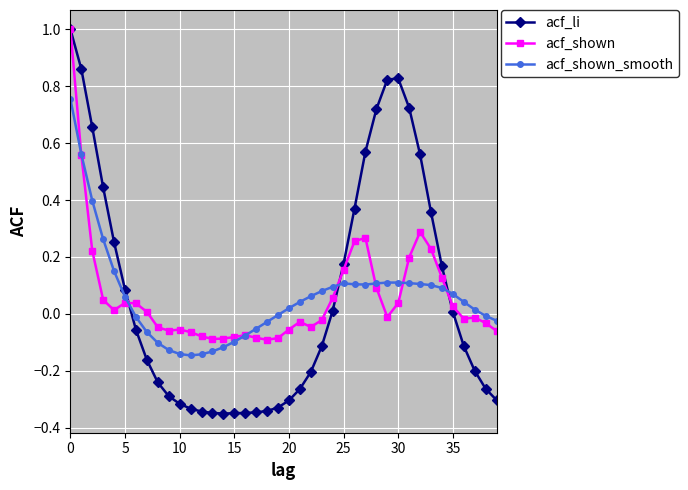

What is the highest value of the acf_shown series?

1.0